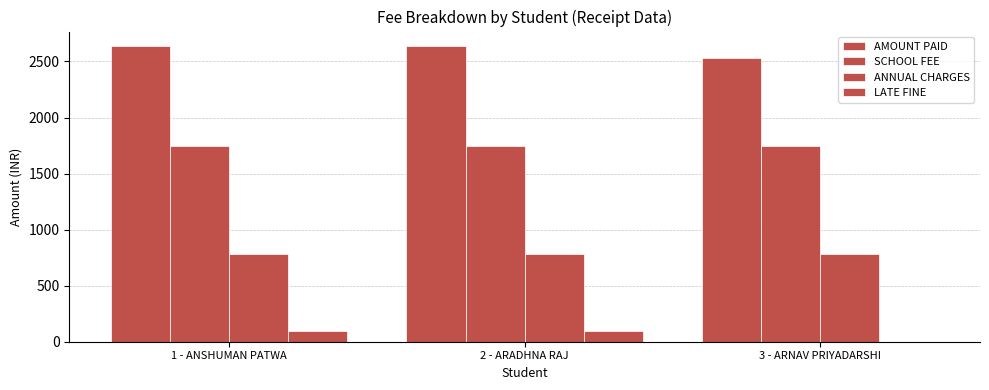

How many categories are shown in the chart?

3